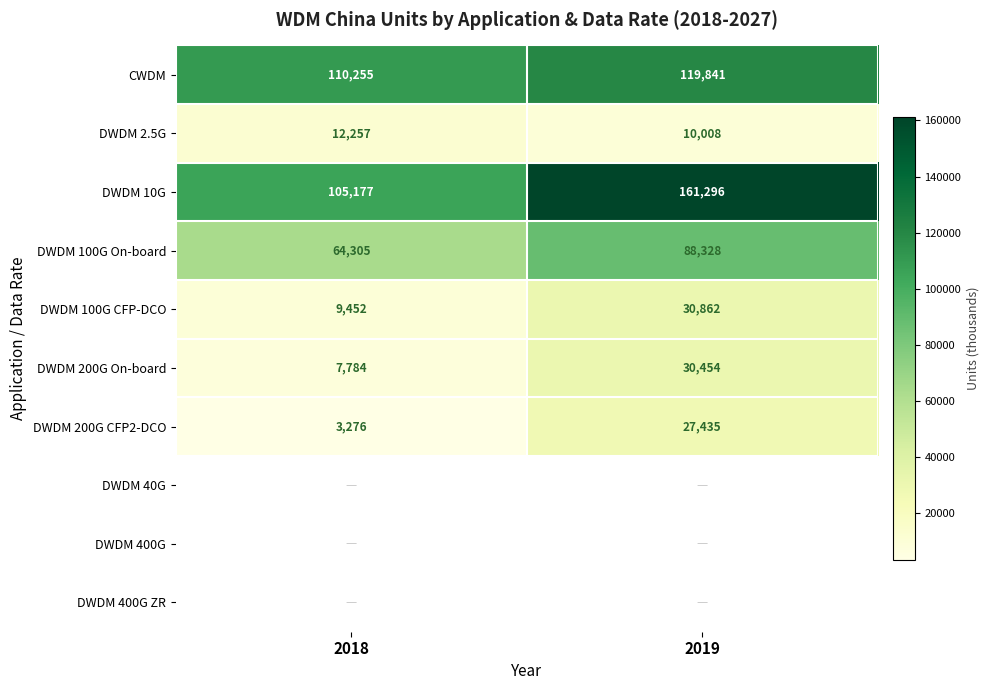

At which category is the sum across all series the highest?

2019